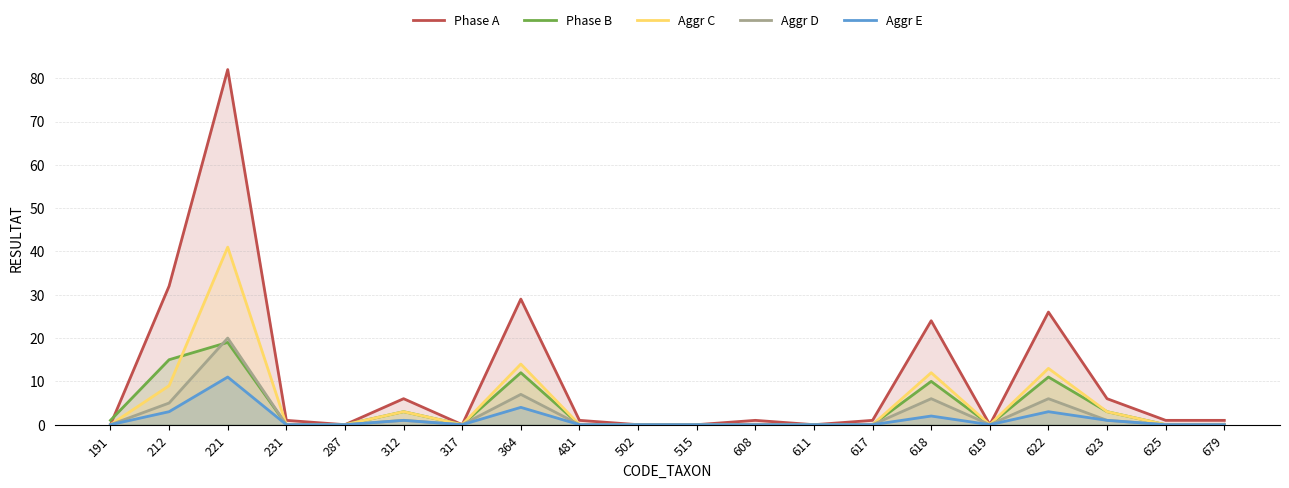

Rank the categories by Aggr D value from lowest to highest.

191, 231, 287, 317, 481, 502, 515, 608, 611, 617, 619, 625, 679, 312, 623, 212, 618, 622, 364, 221